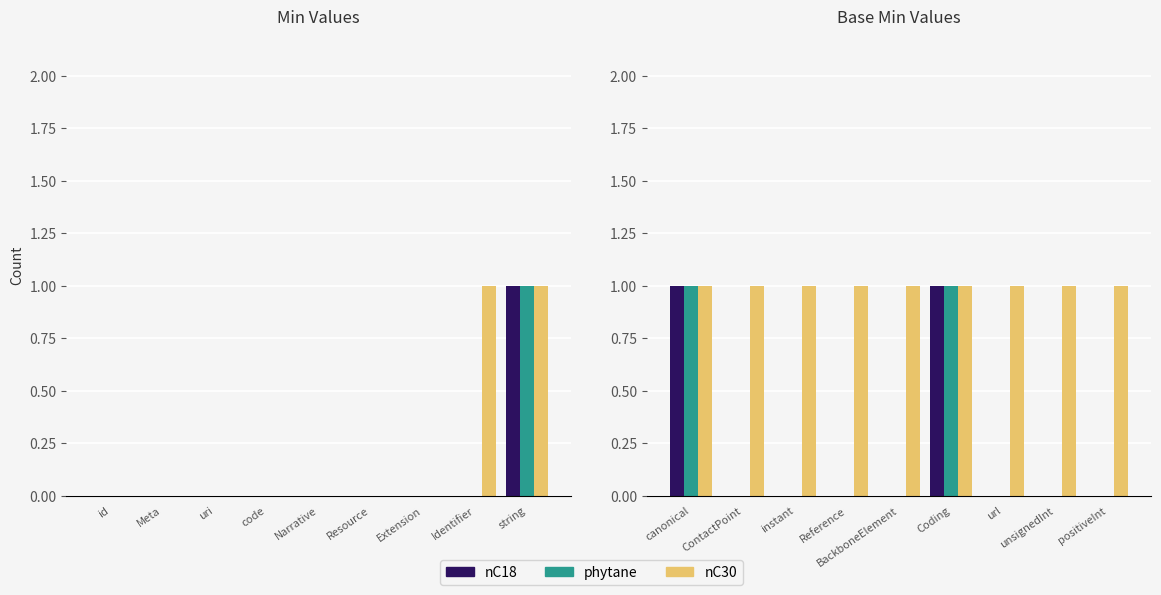

How many bars are there in each group?

3